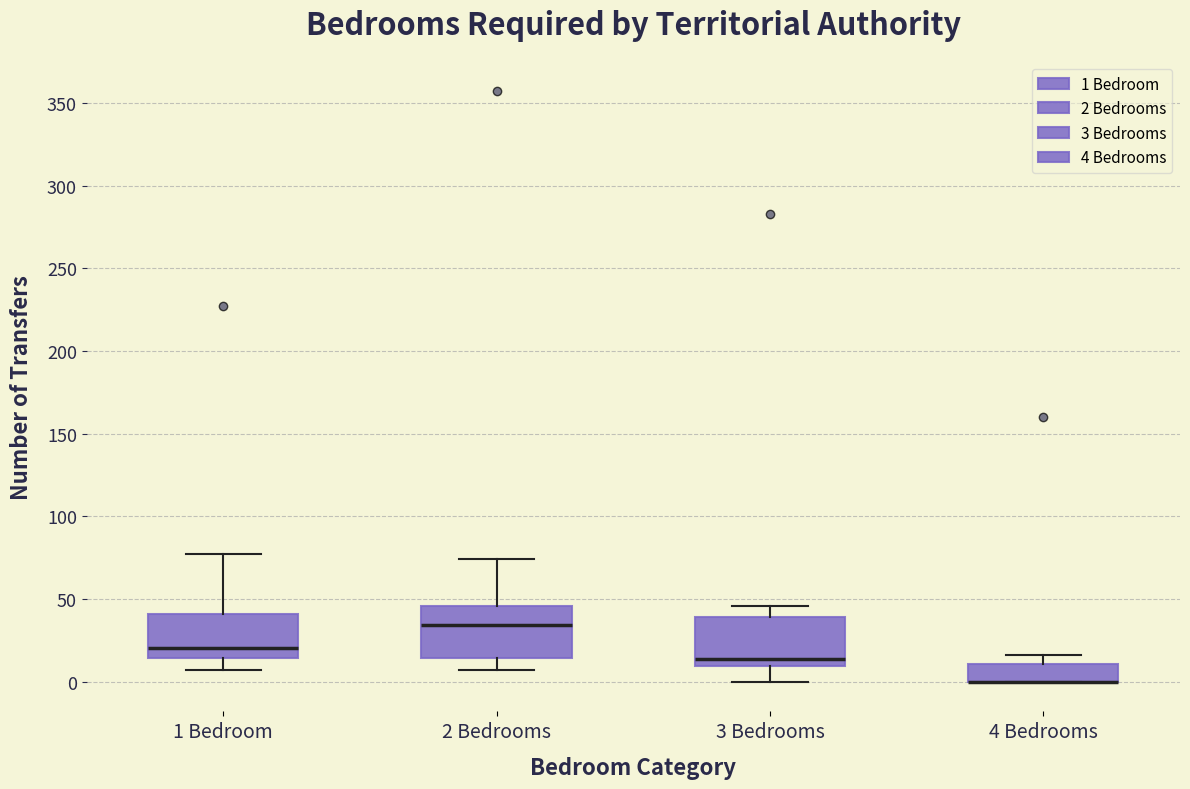

Where does the upper whisker of the box for 3 Bedrooms end on the y-axis? The values are not printed on the chart, so give them approximately, as read against the axis.

45